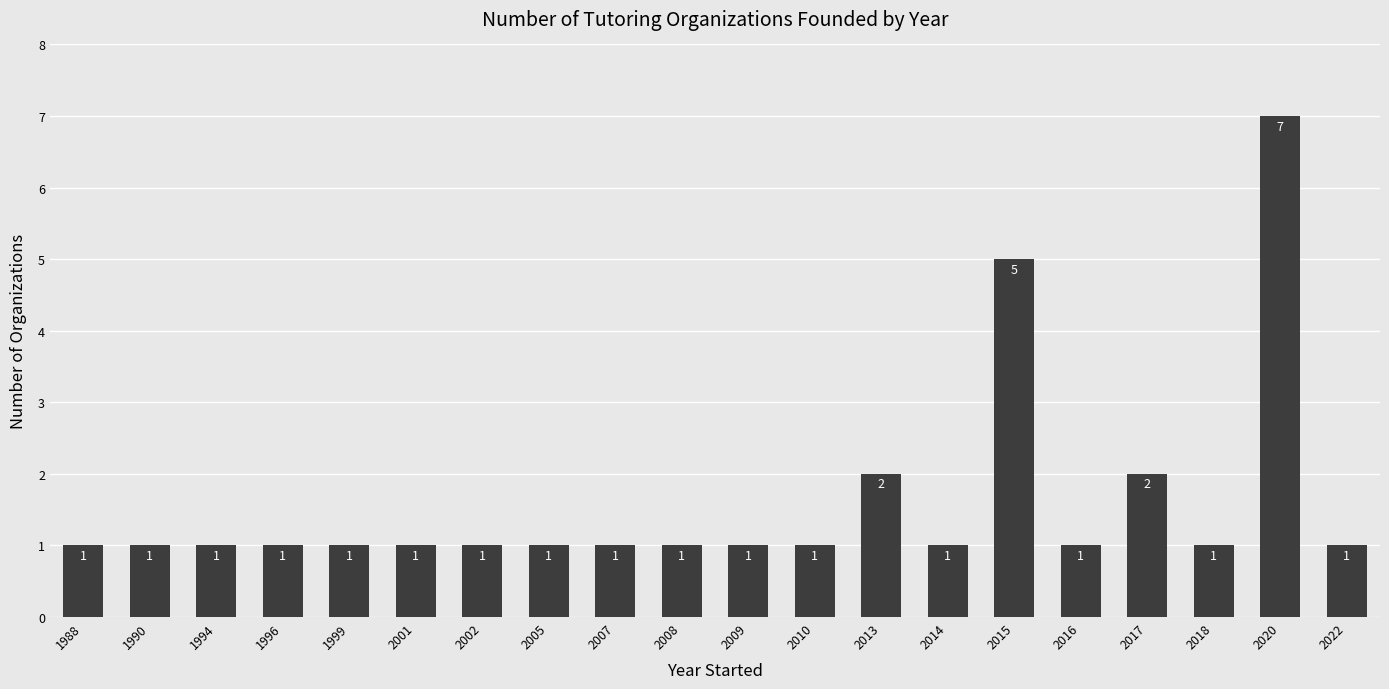

What is the maximum value shown in the chart?

7